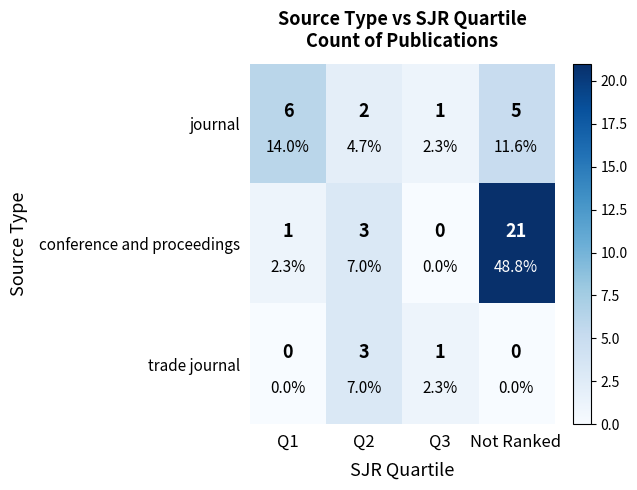

How many series are shown in this chart?

3